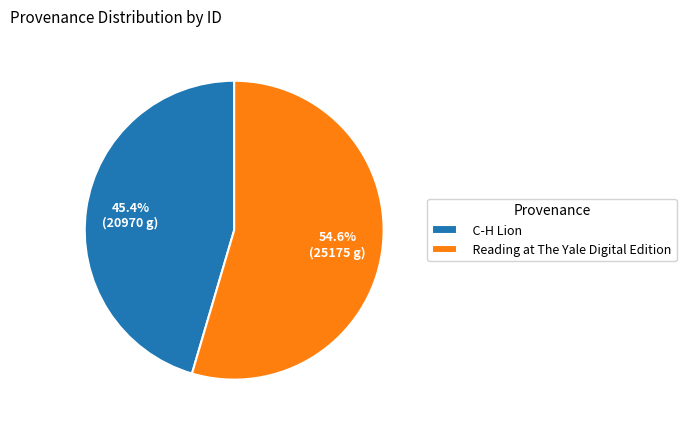

To the nearest percent, what percentage of the pie is Reading at The Yale Digital Edition?

55%